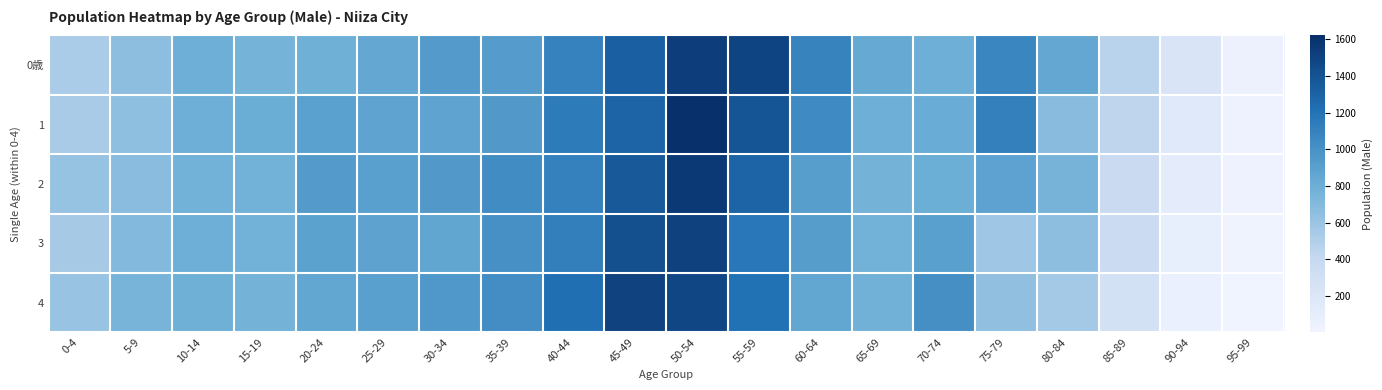

Between 10-14 and 55-59, which series saw the biggest shift?

0歳